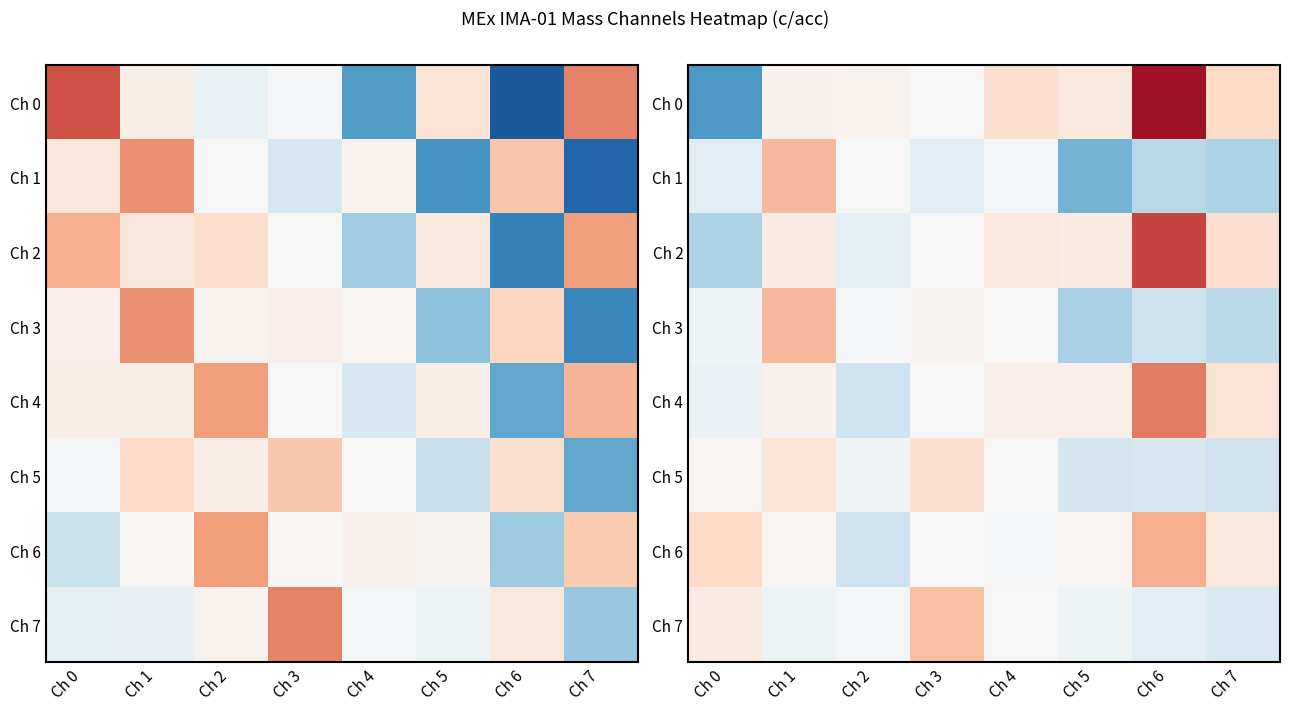

At which label is Ch 1 closest to 0?

Ch 2